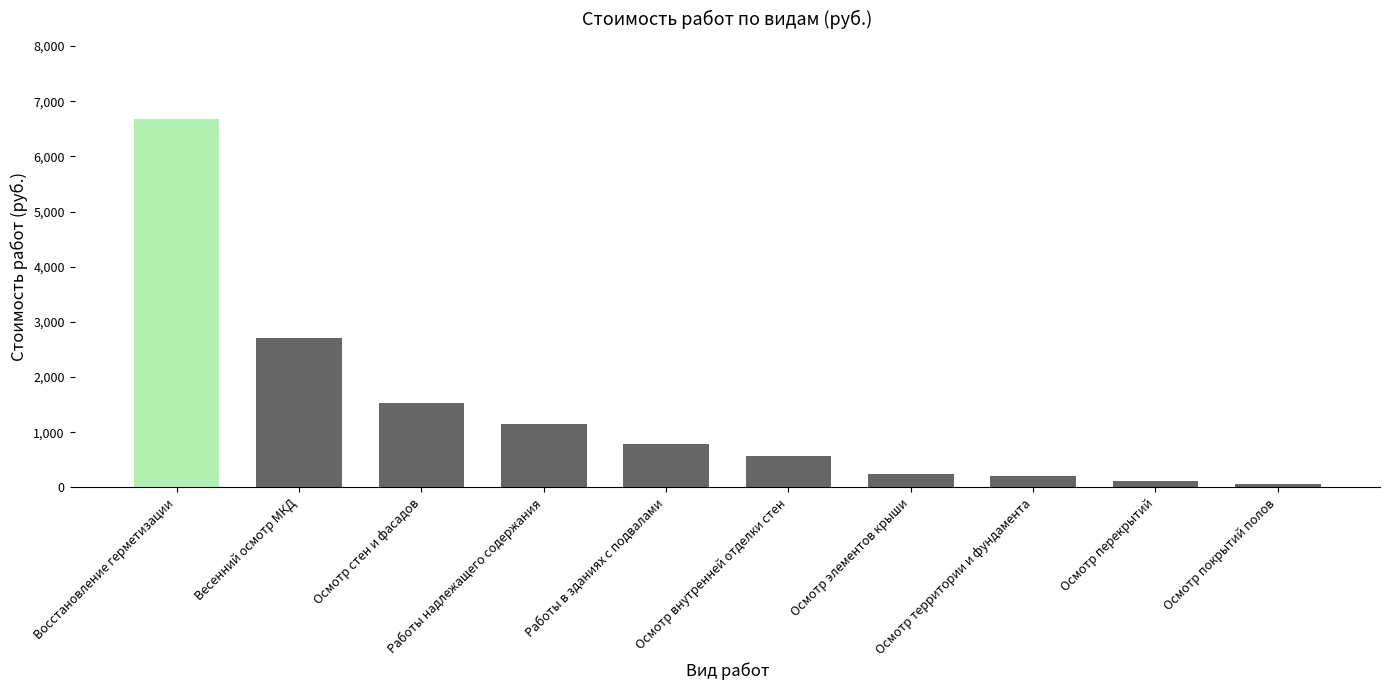

What is the difference between the values at Осмотр внутренней отделки стен and Весенний осмотр МКД?

2134.1